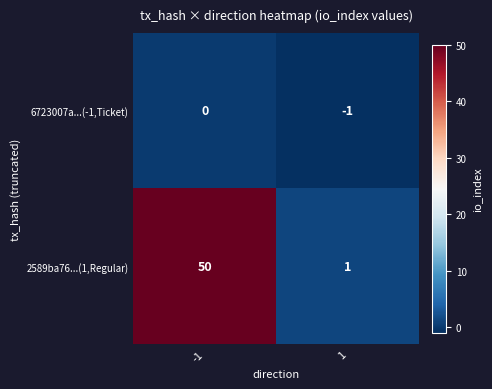

What is the difference between the 2589ba76...(1,Regular) values at 1 and -1?

49